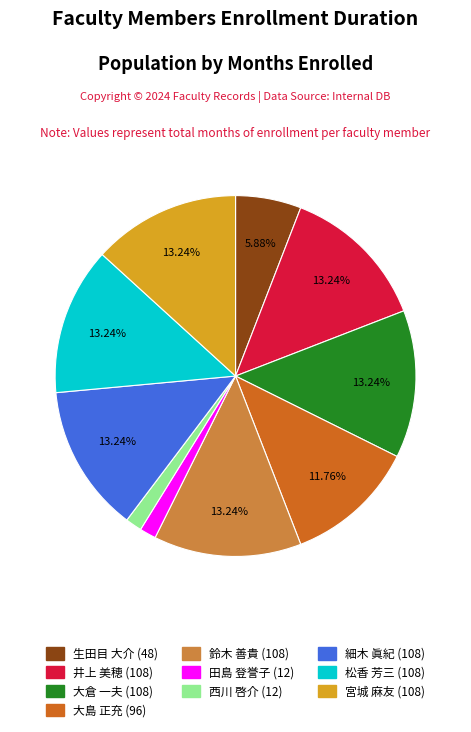

Which has a higher value, 大島 正充 or 宮城 麻友?

宮城 麻友